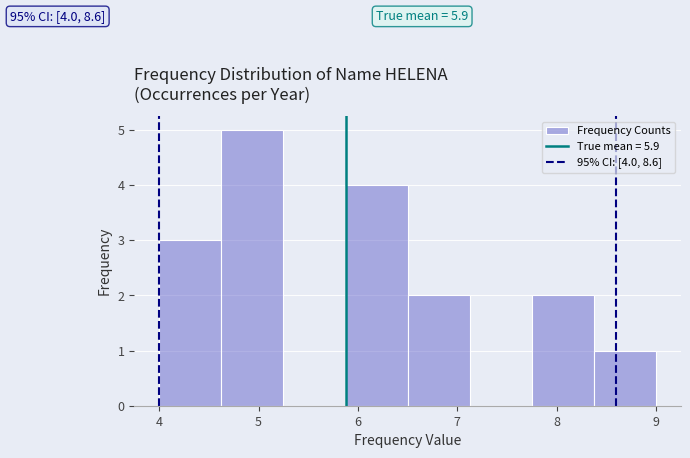

Over which range of the x-axis is the bar tallest?

4.6 to 5.3